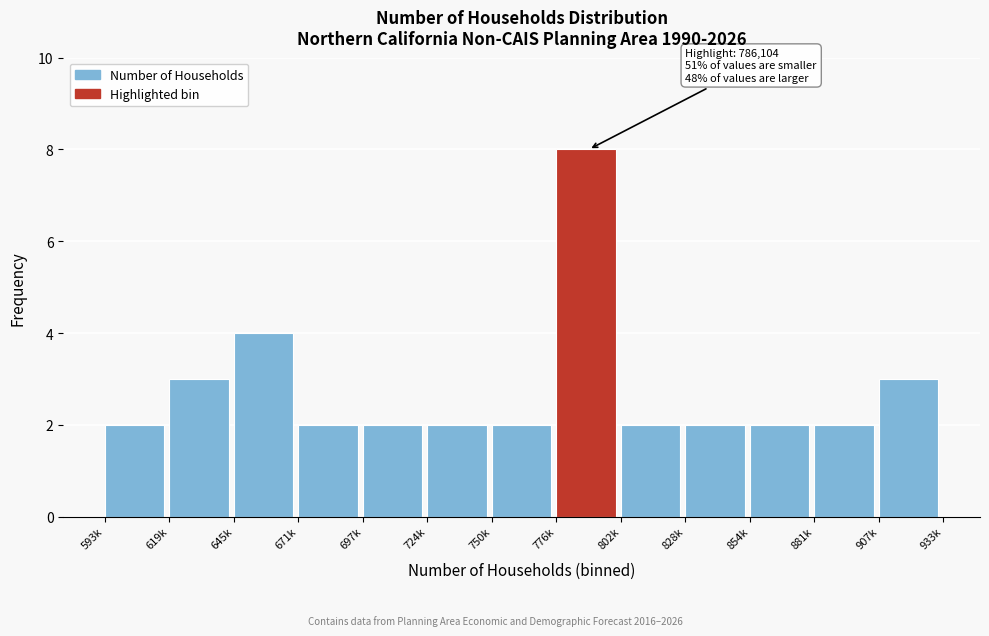

Reading right to left, transcribe all the data shown in this chart.

907k=3	881k=2	854k=2	828k=2	802k=2	776k=8	750k=2	724k=2	697k=2	671k=2	645k=4	619k=3	593k=2